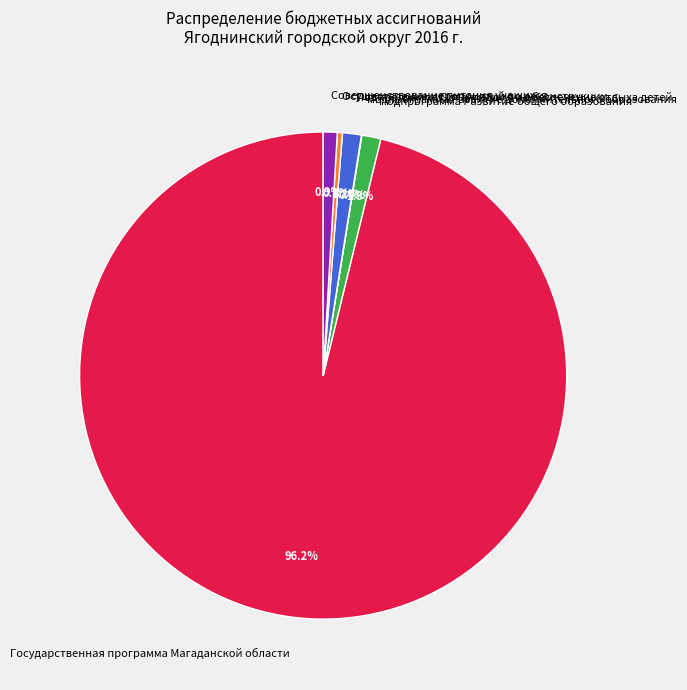

What is the ratio of the value at Подпрограмма Организация и обеспечение отдыха детей to the value at Осуществление мероприятий по реконструкции?

3.7